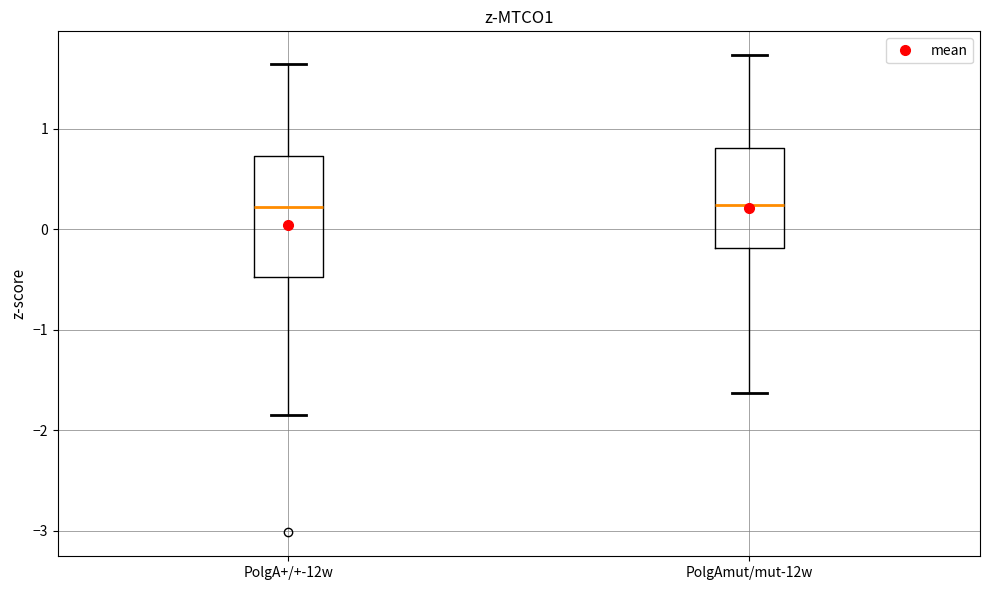

Which box is the tallest, from its lower edge to its upper edge?

PolgA+/+-12w